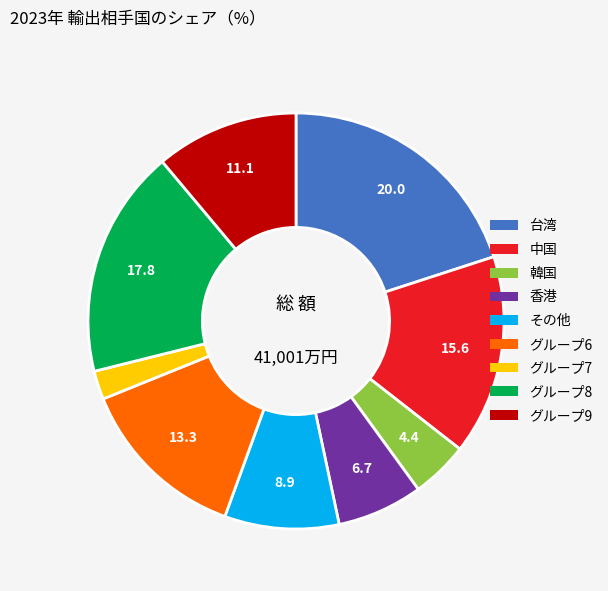

How many segments does this pie chart have?

9